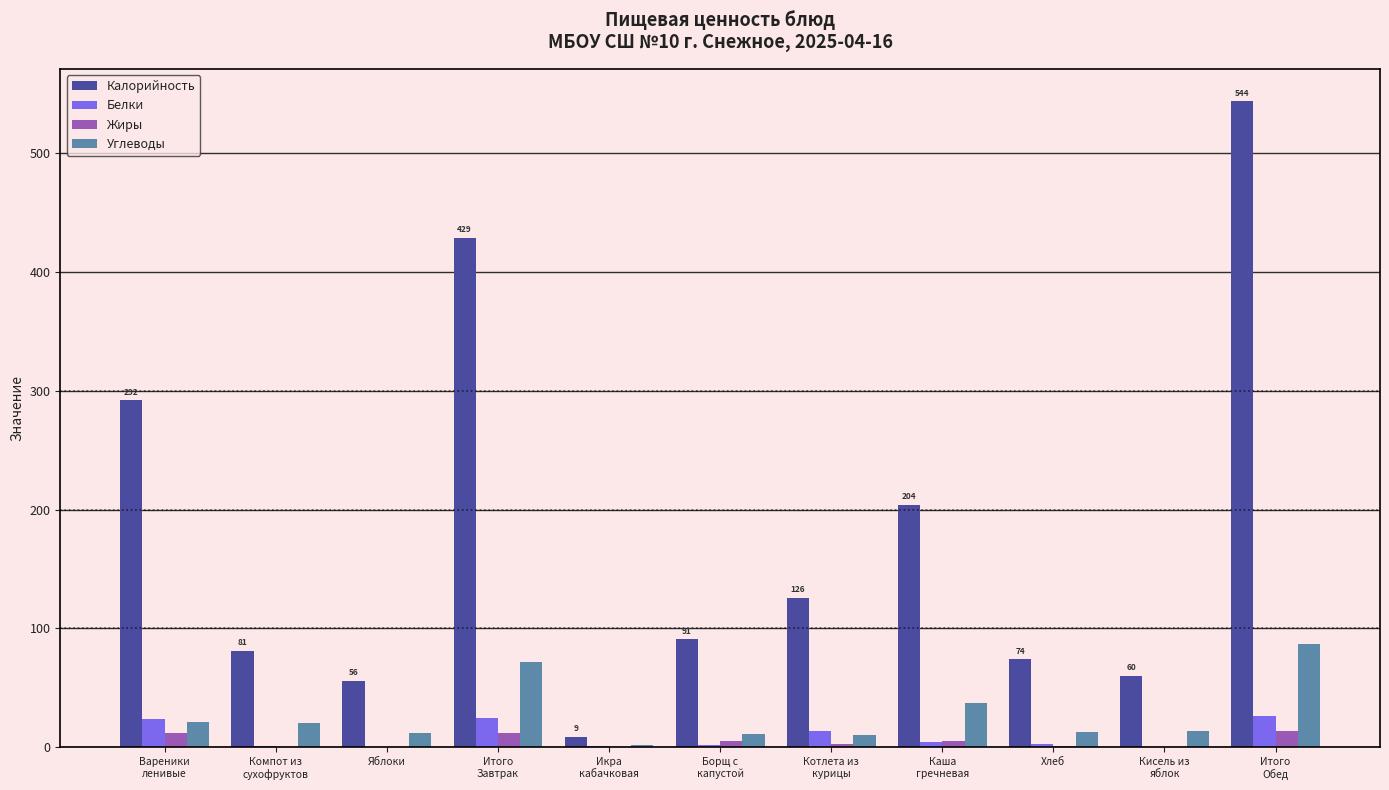

What is the highest value of the Калорийность series?

544